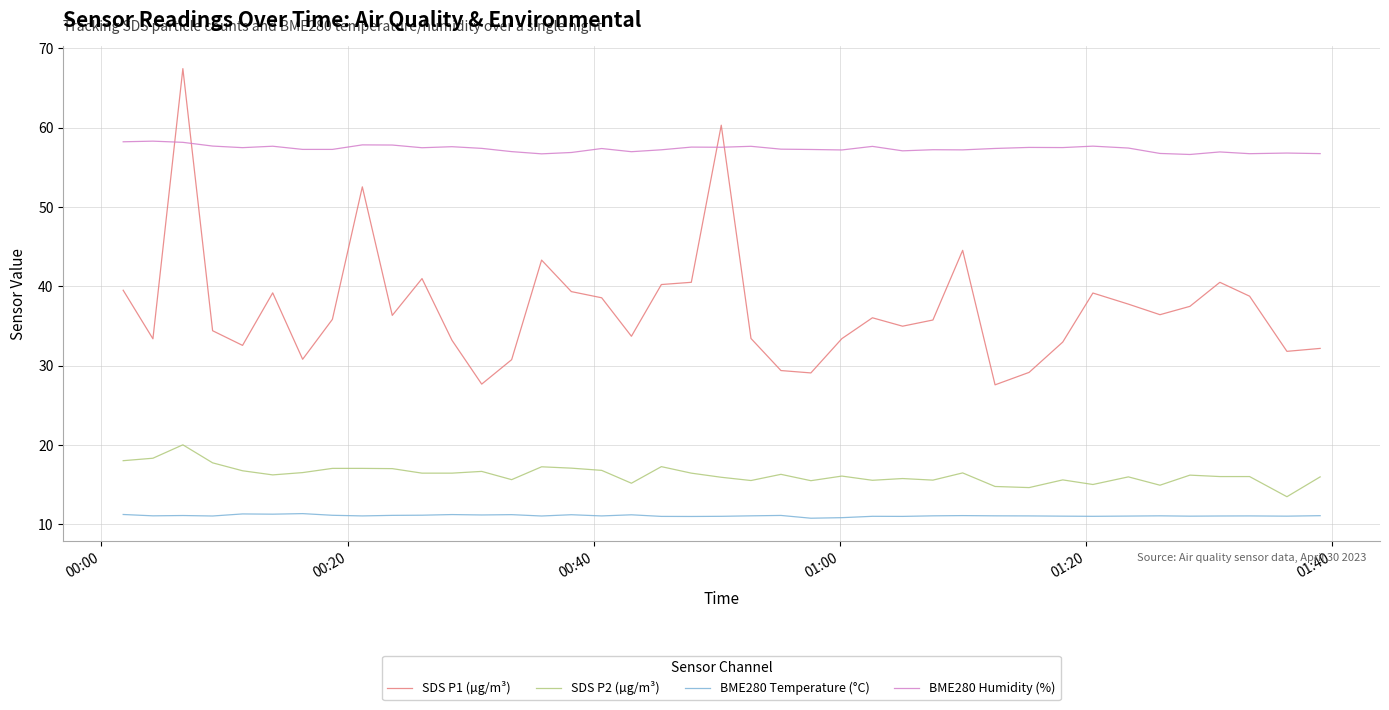

Which series has the largest total across all categories?

BME280 Humidity (%)